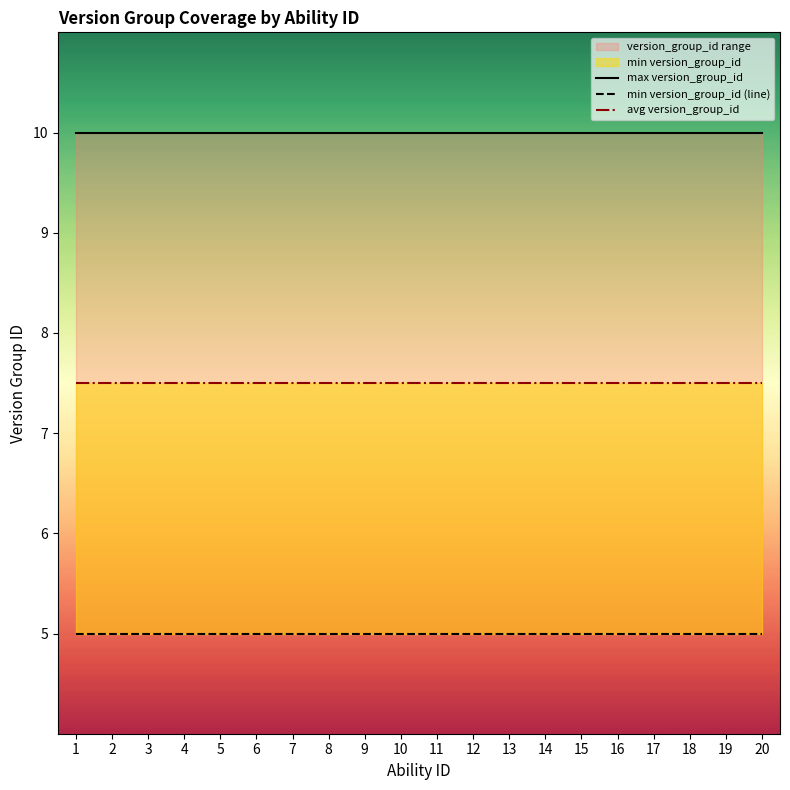

Is this an area chart (filled region under the line)?

No